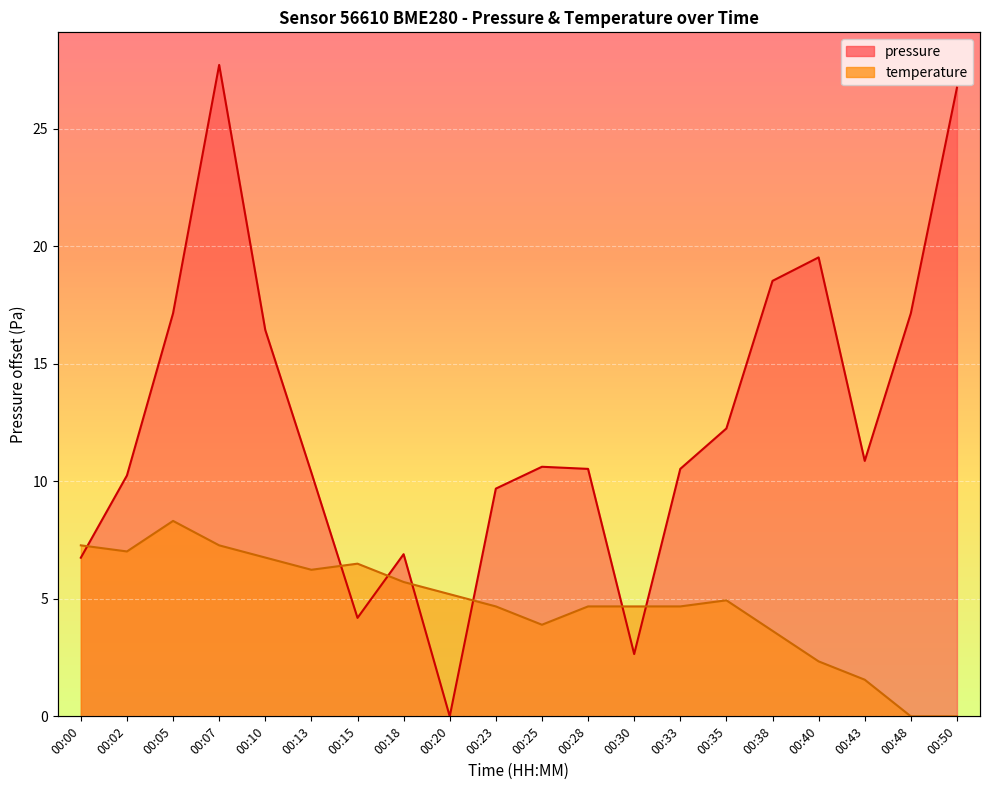

What is the spread (max minus min) of values at 00:50?

26.8